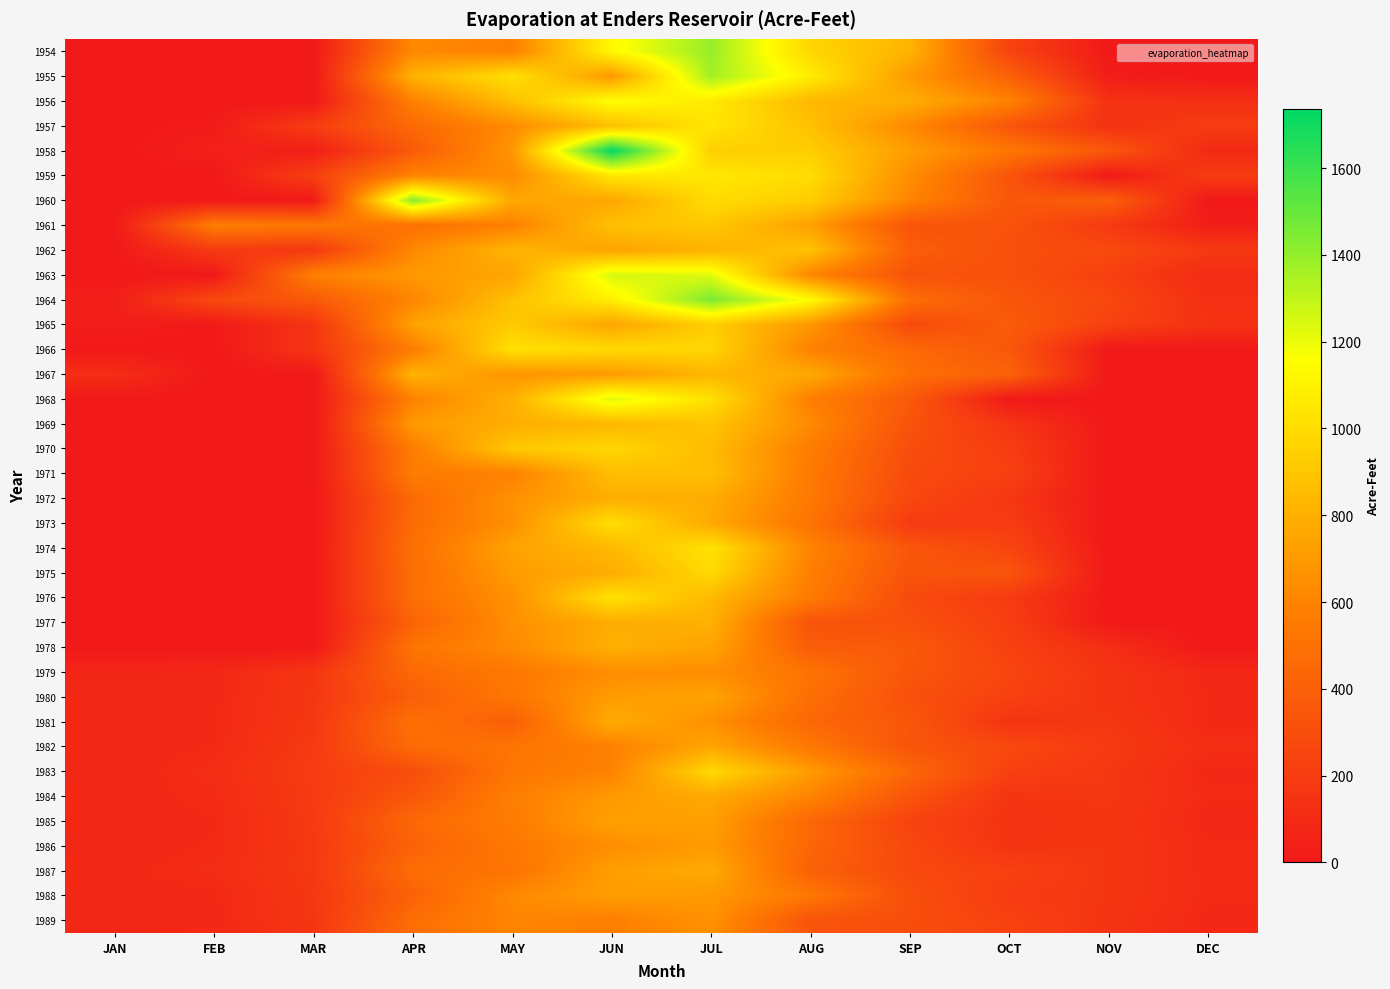

Reading right to left, what are all the values shown in this chart?

1954: DEC=0	NOV=0	OCT=240	SEP=817	AUG=972	JUL=1392	JUN=1127	MAY=583	APR=625	MAR=0	FEB=0	JAN=0
1955: DEC=0	NOV=24	OCT=410	SEP=702	AUG=1077	JUL=1369	JUN=696	MAY=1020	APR=811	MAR=0	FEB=0	JAN=0
1956: DEC=124	NOV=140	OCT=591	SEP=789	AUG=838	JUL=1064	JUN=1156	MAY=868	APR=584	MAR=0	FEB=0	JAN=0
1957: DEC=200	NOV=135	OCT=342	SEP=626	AUG=876	JUL=1044	JUN=870	MAY=638	APR=456	MAR=206	FEB=16	JAN=4
1958: DEC=92	NOV=352	OCT=534	SEP=714	AUG=934	JUL=940	JUN=1736	MAY=684	APR=372	MAR=28	FEB=47	JAN=0
1959: DEC=204	NOV=0	OCT=338	SEP=648	AUG=1002	JUL=1054	JUN=1048	MAY=634	APR=600	MAR=220	FEB=0	JAN=0
1960: DEC=0	NOV=403	OCT=347	SEP=603	AUG=933	JUL=1000	JUN=754	MAY=761	APR=1430	MAR=0	FEB=0	JAN=0
1961: DEC=30	NOV=186	OCT=324	SEP=340	AUG=727	JUL=907	JUN=877	MAY=583	APR=492	MAR=536	FEB=572	JAN=0
1962: DEC=180	NOV=276	OCT=308	SEP=390	AUG=884	JUL=812	JUN=742	MAY=824	APR=620	MAR=173	FEB=190	JAN=0
1963: DEC=102	NOV=222	OCT=314	SEP=322	AUG=610	JUL=1226	JUN=1252	MAY=748	APR=698	MAR=580	FEB=0	JAN=0
1964: DEC=124	NOV=264	OCT=344	SEP=482	AUG=1146	JUL=1454	JUN=1086	MAY=876	APR=608	MAR=368	FEB=268	JAN=36
1965: DEC=140	NOV=230	OCT=376	SEP=280	AUG=686	JUL=936	JUN=748	MAY=920	APR=736	MAR=154	FEB=8	JAN=26
1966: DEC=0	NOV=0	OCT=352	SEP=452	AUG=590	JUL=970	JUN=990	MAY=1024	APR=562	MAR=160	FEB=0	JAN=4
1967: DEC=0	NOV=0	OCT=414	SEP=484	AUG=766	JUL=828	JUN=702	MAY=676	APR=814	MAR=0	FEB=0	JAN=120
1968: DEC=0	NOV=0	OCT=0	SEP=368	AUG=576	JUL=1020	JUN=1234	MAY=800	APR=590	MAR=0	FEB=0	JAN=0
1969: DEC=0	NOV=0	OCT=158	SEP=328	AUG=630	JUL=892	JUN=830	MAY=790	APR=700	MAR=0	FEB=0	JAN=0
1970: DEC=0	NOV=0	OCT=206	SEP=298	AUG=562	JUL=850	JUN=974	MAY=910	APR=566	MAR=0	FEB=0	JAN=0
1971: DEC=0	NOV=0	OCT=222	SEP=278	AUG=550	JUL=866	JUN=864	MAY=586	APR=558	MAR=0	FEB=0	JAN=0
1972: DEC=0	NOV=0	OCT=166	SEP=264	AUG=544	JUL=786	JUN=790	MAY=662	APR=458	MAR=0	FEB=0	JAN=0
1973: DEC=0	NOV=0	OCT=200	SEP=190	AUG=510	JUL=766	JUN=1012	MAY=658	APR=470	MAR=0	FEB=0	JAN=0
1974: DEC=0	NOV=0	OCT=250	SEP=344	AUG=602	JUL=1034	JUN=840	MAY=740	APR=490	MAR=0	FEB=0	JAN=0
1975: DEC=0	NOV=0	OCT=340	SEP=330	AUG=574	JUL=986	JUN=784	MAY=708	APR=480	MAR=0	FEB=0	JAN=0
1976: DEC=0	NOV=0	OCT=190	SEP=280	AUG=554	JUL=840	JUN=1028	MAY=660	APR=480	MAR=0	FEB=0	JAN=0
1977: DEC=0	NOV=0	OCT=212	SEP=310	AUG=330	JUL=802	JUN=782	MAY=654	APR=420	MAR=0	FEB=0	JAN=0
1978: DEC=0	NOV=120	OCT=226	SEP=360	AUG=386	JUL=742	JUN=800	MAY=630	APR=518	MAR=0	FEB=0	JAN=0
1979: DEC=86	NOV=151	OCT=248	SEP=346	AUG=512	JUL=647	JUN=646	MAY=541	APR=453	MAR=161	FEB=82	JAN=72
1980: DEC=94	NOV=147	OCT=226	SEP=311	AUG=486	JUL=743	JUN=711	MAY=530	APR=399	MAR=166	FEB=87	JAN=85
1981: DEC=90	NOV=171	OCT=150	SEP=350	AUG=442	JUL=658	JUN=780	MAY=399	APR=495	MAR=170	FEB=90	JAN=83
1982: DEC=114	NOV=184	OCT=270	SEP=337	AUG=534	JUL=756	JUN=585	MAY=519	APR=464	MAR=185	FEB=95	JAN=85
1983: DEC=88	NOV=169	OCT=222	SEP=445	AUG=706	JUL=982	JUN=591	MAY=531	APR=297	MAR=198	FEB=109	JAN=80
1984: DEC=98	NOV=167	OCT=154	SEP=337	AUG=602	JUL=769	JUN=697	MAY=572	APR=352	MAR=188	FEB=100	JAN=86
1985: DEC=83	NOV=159	OCT=146	SEP=238	AUG=446	JUL=725	JUN=728	MAY=561	APR=449	MAR=183	FEB=93	JAN=84
1986: DEC=96	NOV=163	OCT=152	SEP=263	AUG=441	JUL=705	JUN=647	MAY=537	APR=417	MAR=177	FEB=97	JAN=80
1987: DEC=96	NOV=160	OCT=226	SEP=267	AUG=413	JUL=774	JUN=720	MAY=512	APR=476	MAR=177	FEB=107	JAN=89
1988: DEC=98	NOV=160	OCT=197	SEP=305	AUG=534	JUL=697	JUN=715	MAY=625	APR=416	MAR=170	FEB=89	JAN=79
1989: DEC=86	NOV=150	OCT=231	SEP=296	AUG=332	JUL=665	JUN=573	MAY=609	APR=480	MAR=164	FEB=87	JAN=78